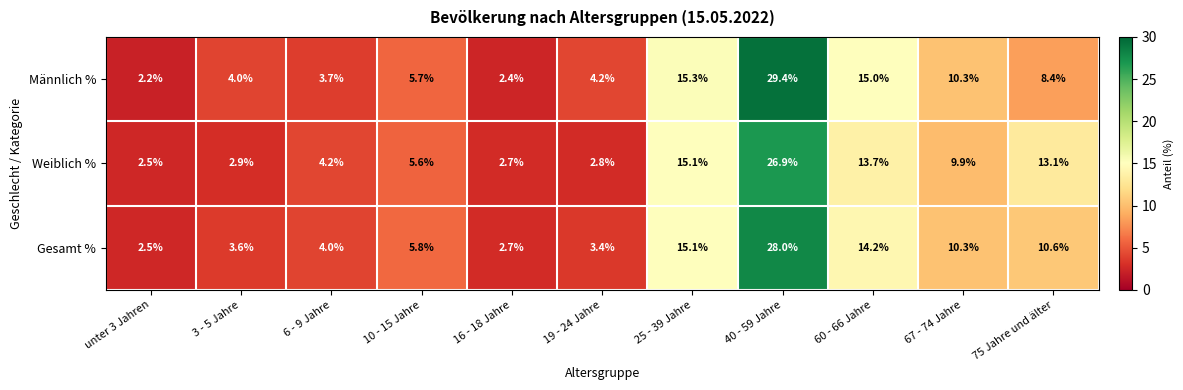

How many distinct data groups are displayed?

3